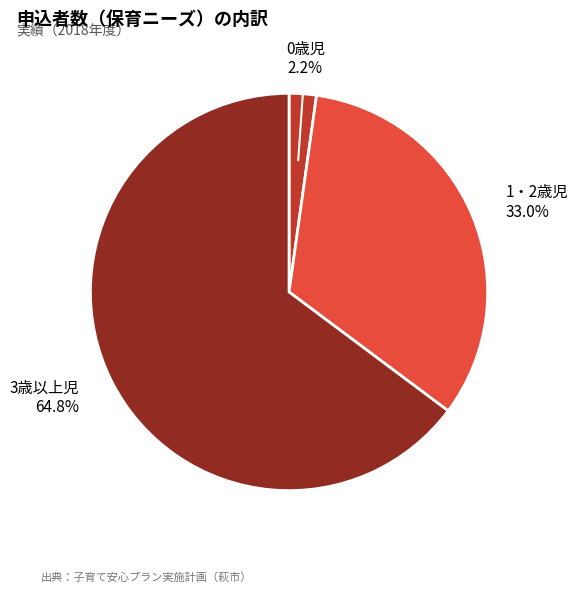

Is there any slice that represents more than half of the pie?

Yes